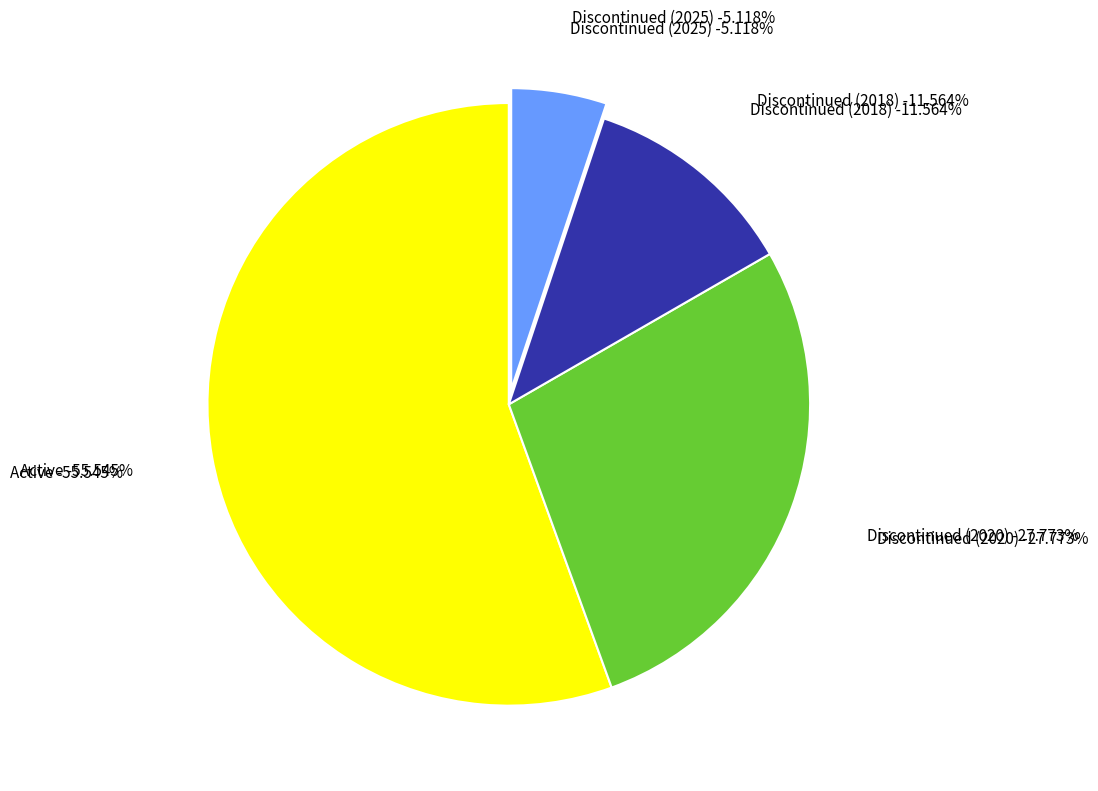

True or false: Active accounts for 56% of the total.

True